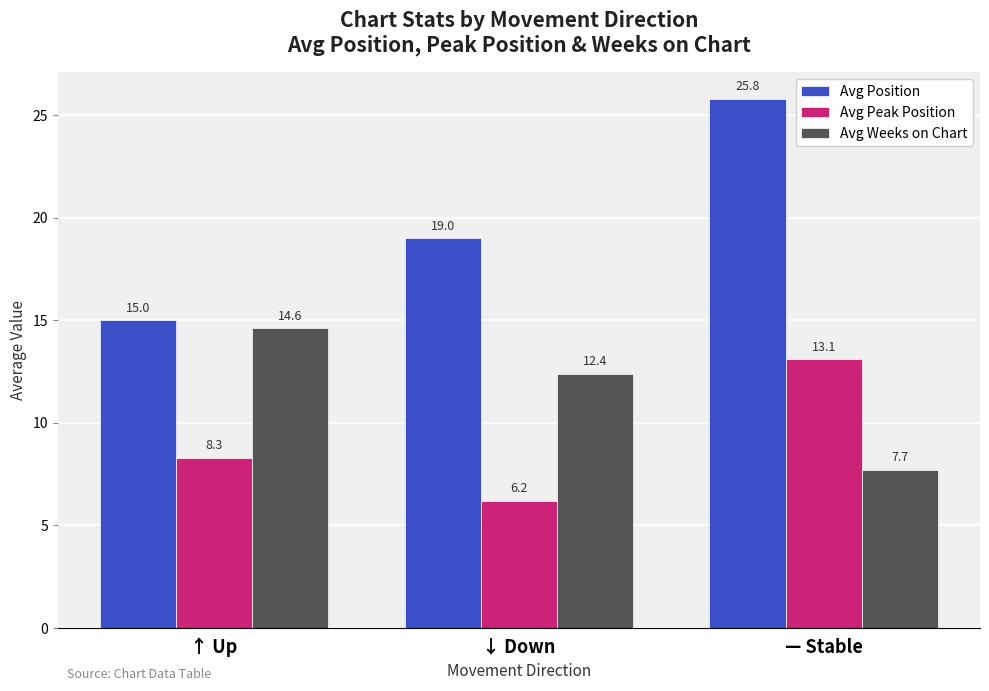

Which series has the widest spread of values?

Avg Position